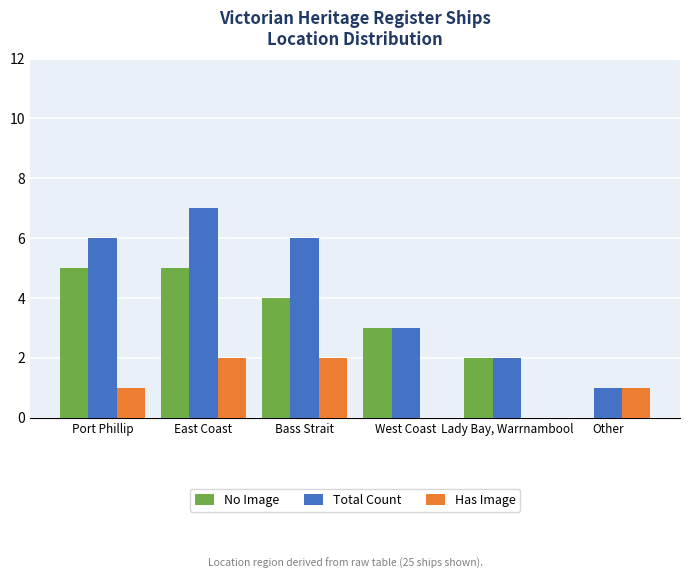

At which category does the chart reach its peak across all series?

East Coast